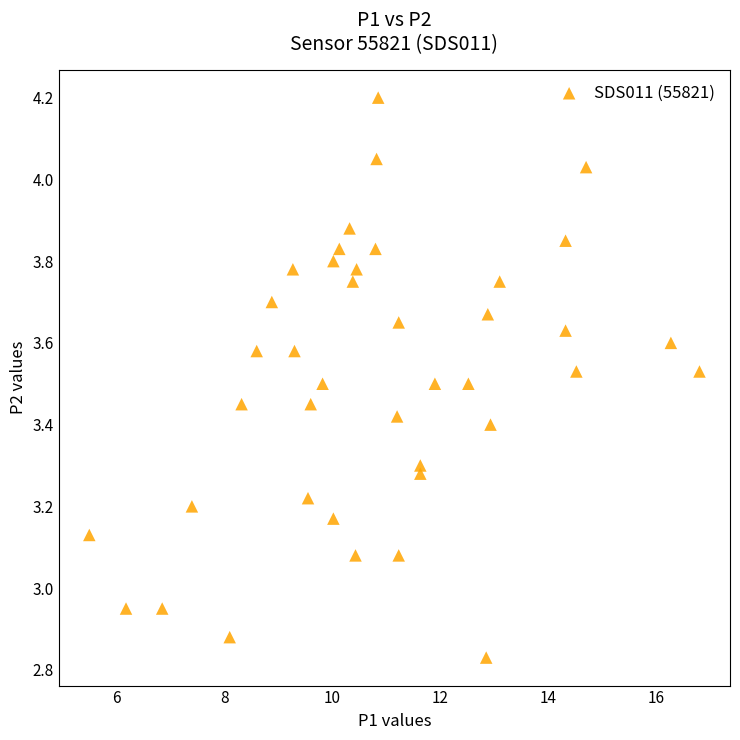

What is the range of X values (max minus min)?

11.3